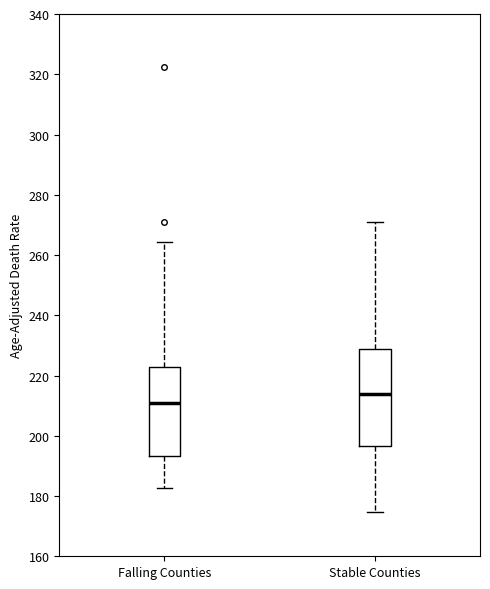

Which box's median line is the lowest?

Falling Counties